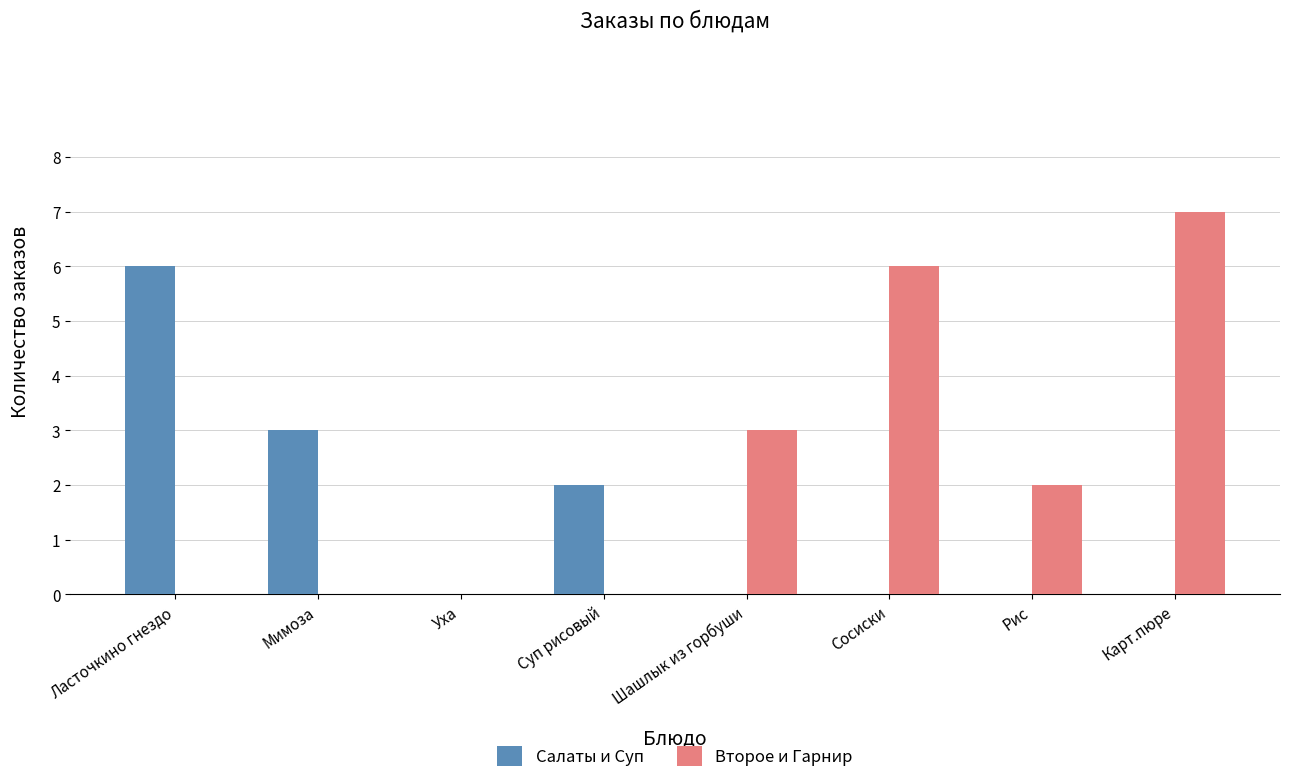

Which category has the highest value in the Второе и Гарнир series?

Карт.пюре